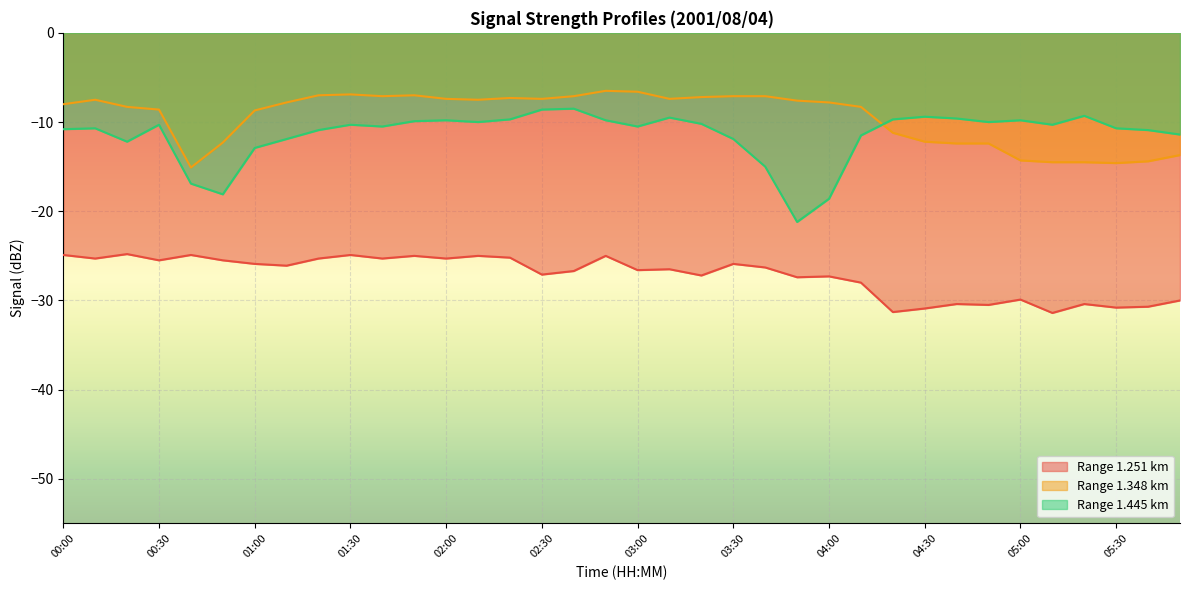

At which category does 1.251 reach its first local valley?

00:10